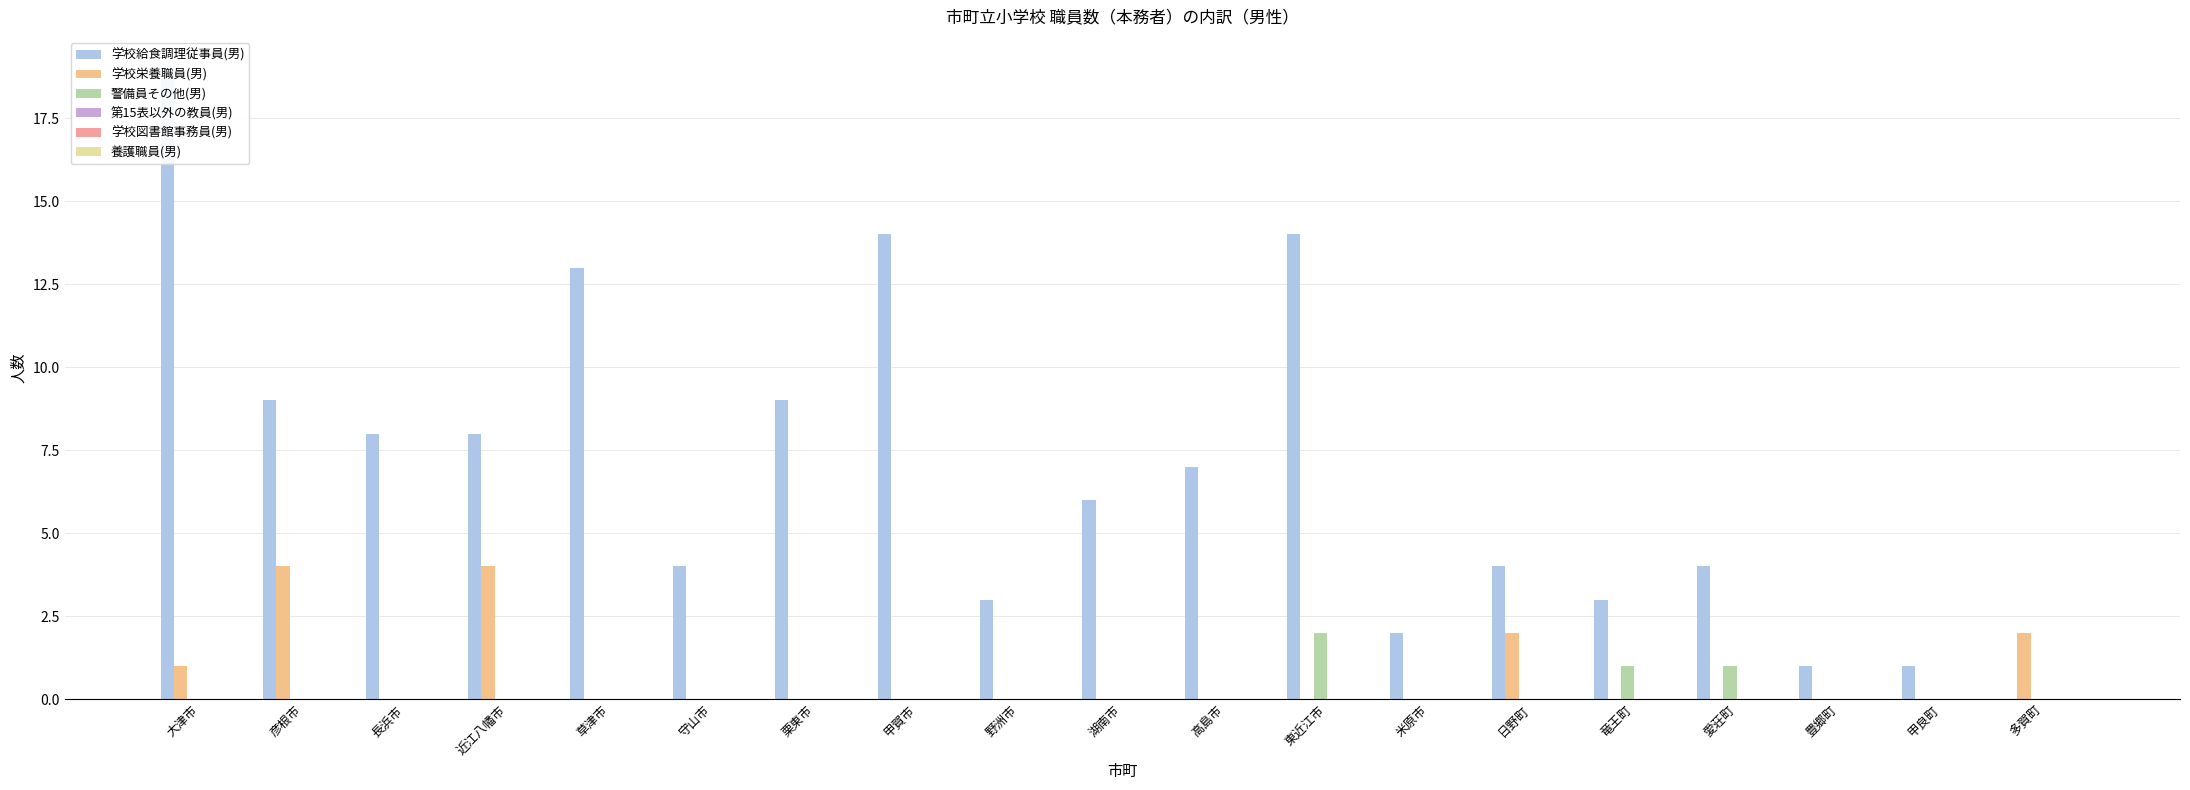

True or false: 学校栄養職員(男) has a value of 3 at 日野町.

False